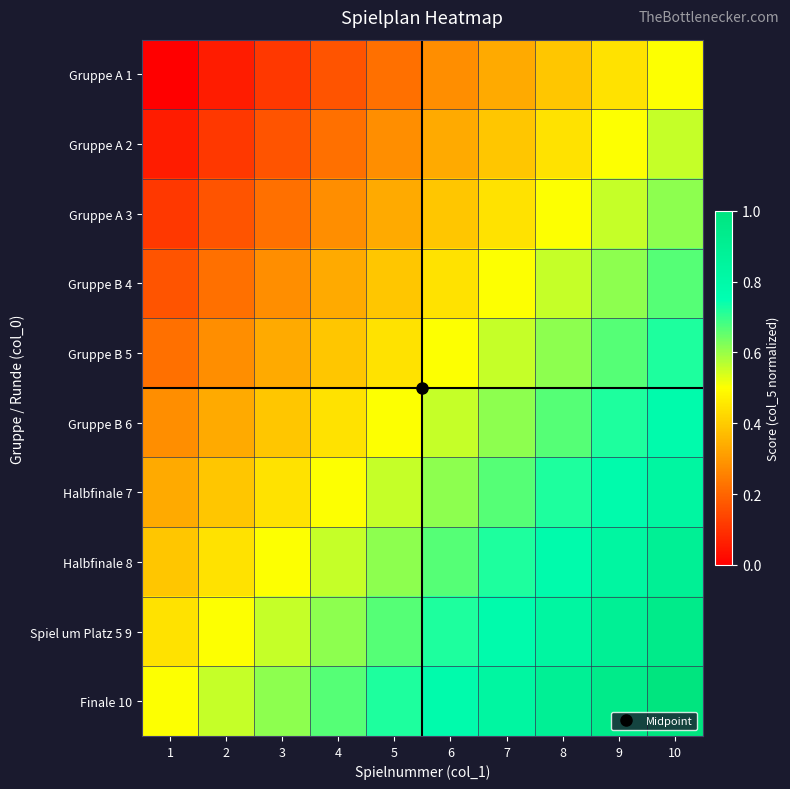

Which label corresponds to the smallest value in the chart?

1